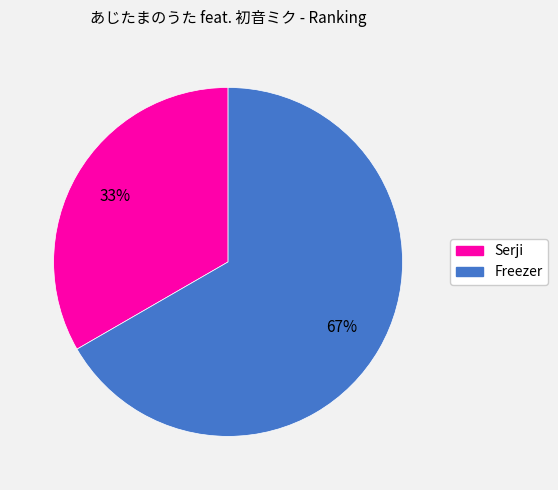

Rank the categories by value from highest to lowest.

Freezer, Serji